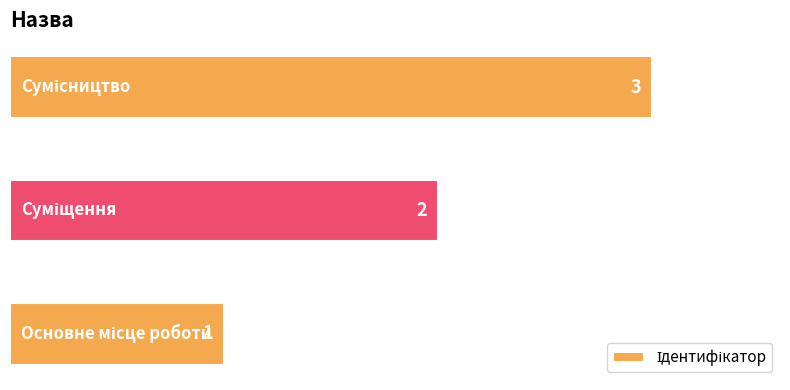

Count the values in the range 1 to 3.

3